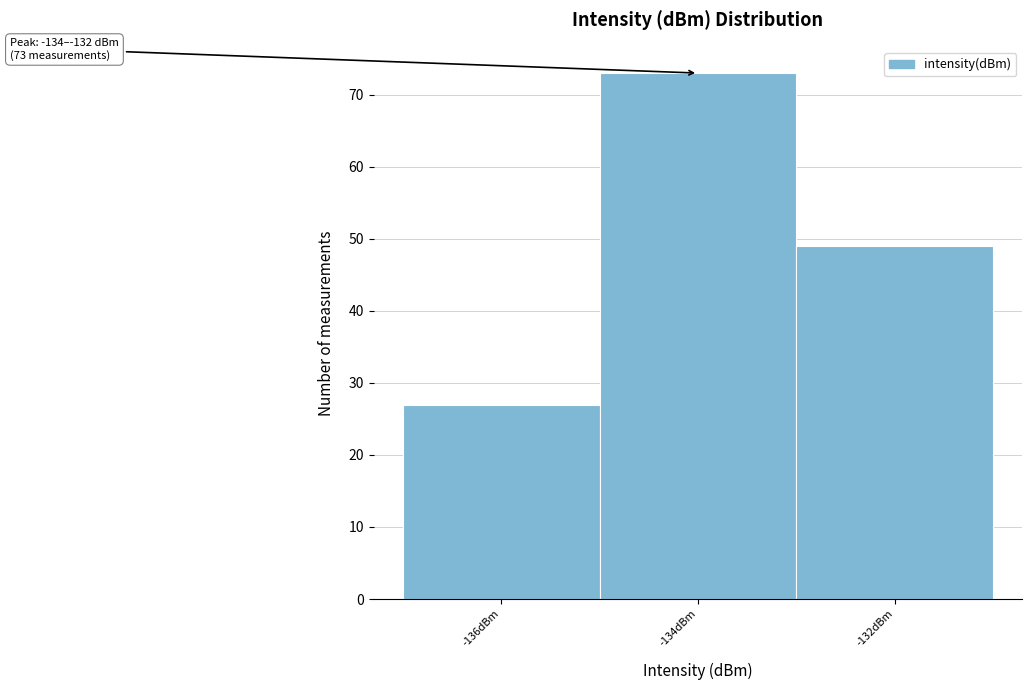

Reading left to right, what are all the values shown in this chart?

27	73	49